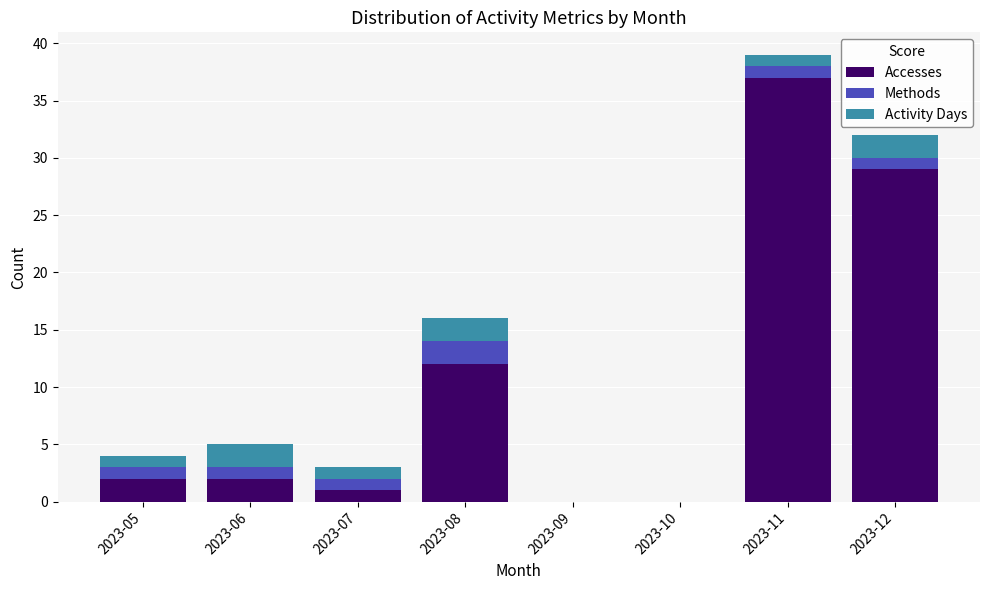

Are the bars horizontal?

No